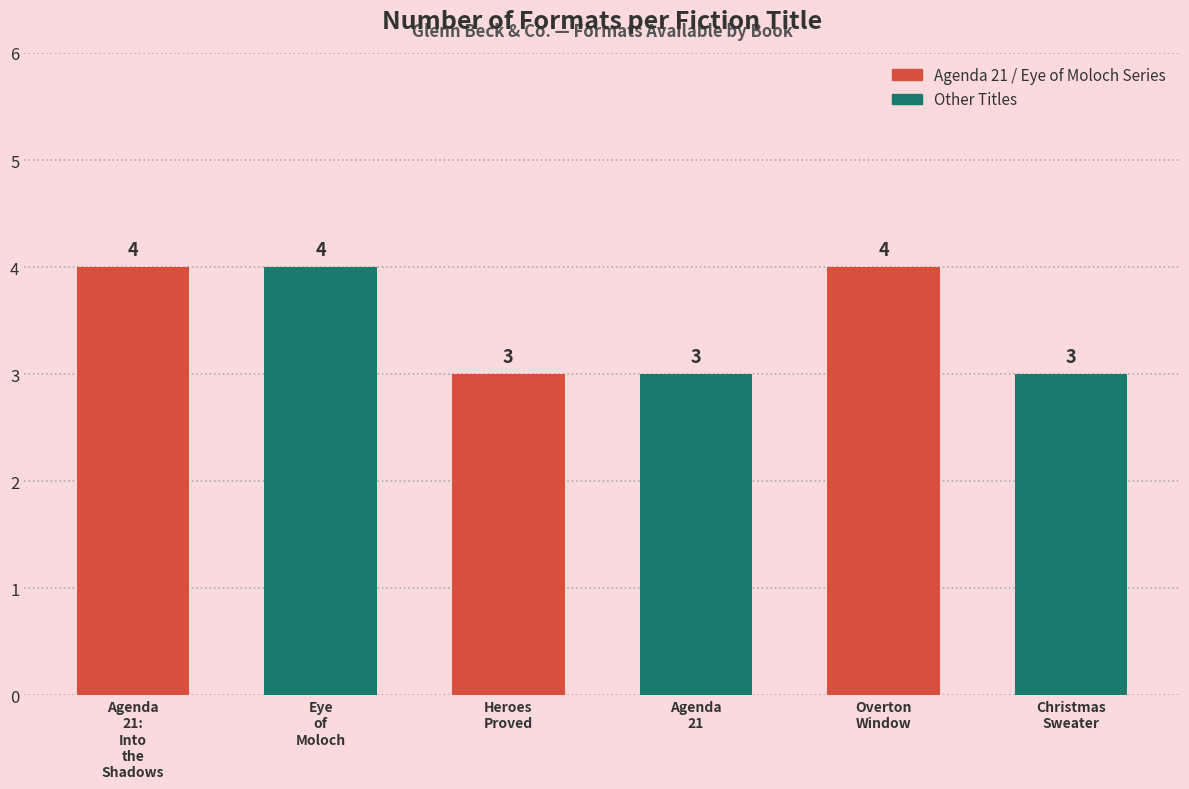

What is the maximum value shown in the chart?

4